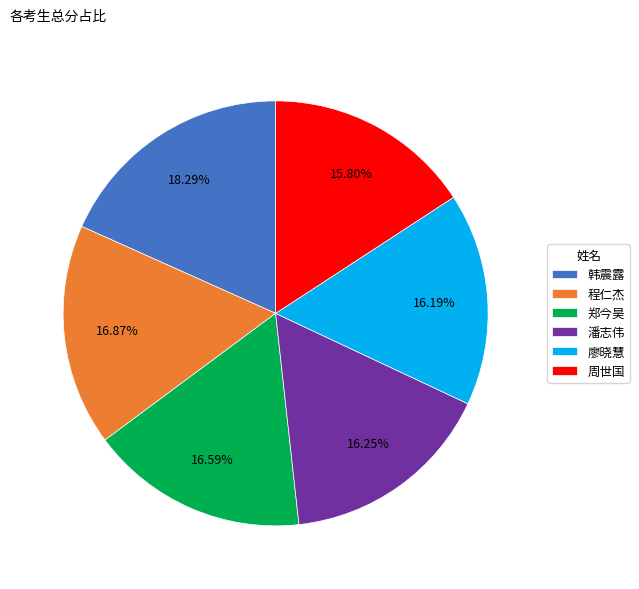

To the nearest percent, what is the average slice percentage?

17%